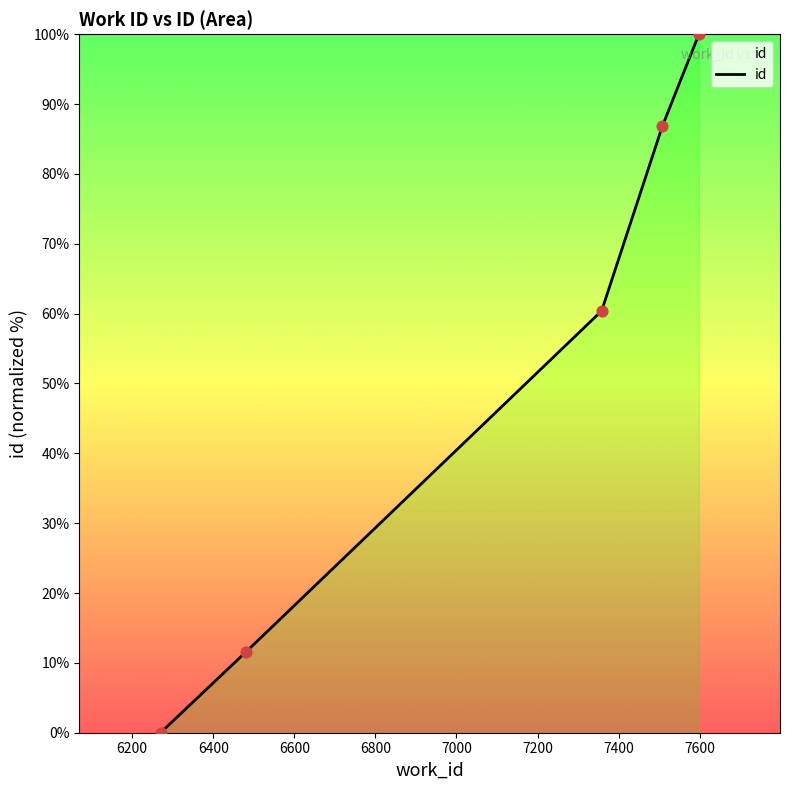

True or false: the data has more than 0 interior local peaks.

False